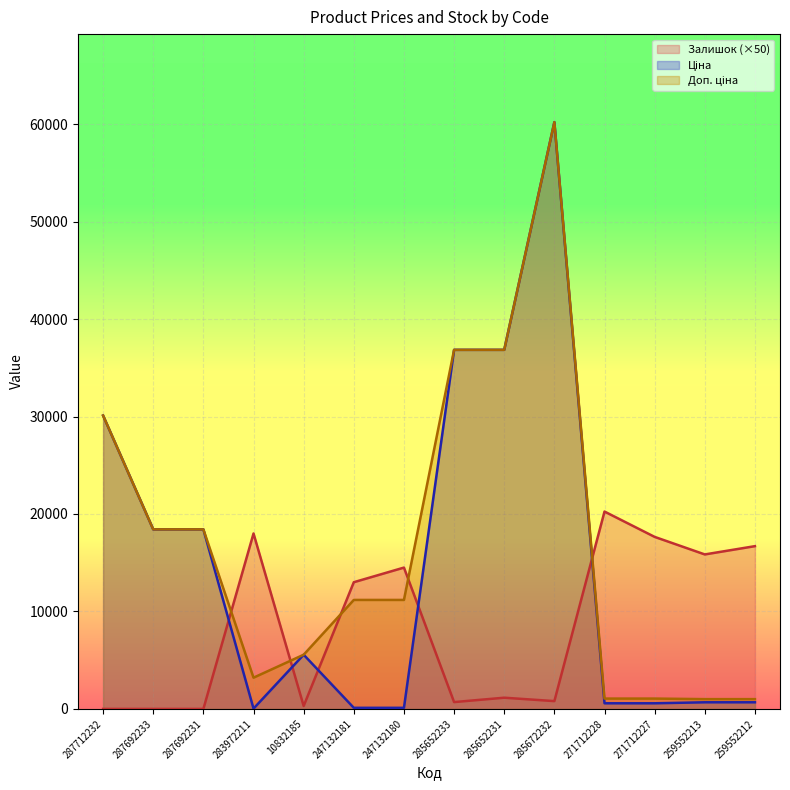

Where is Ціна nearest to the value 30118?

287712232